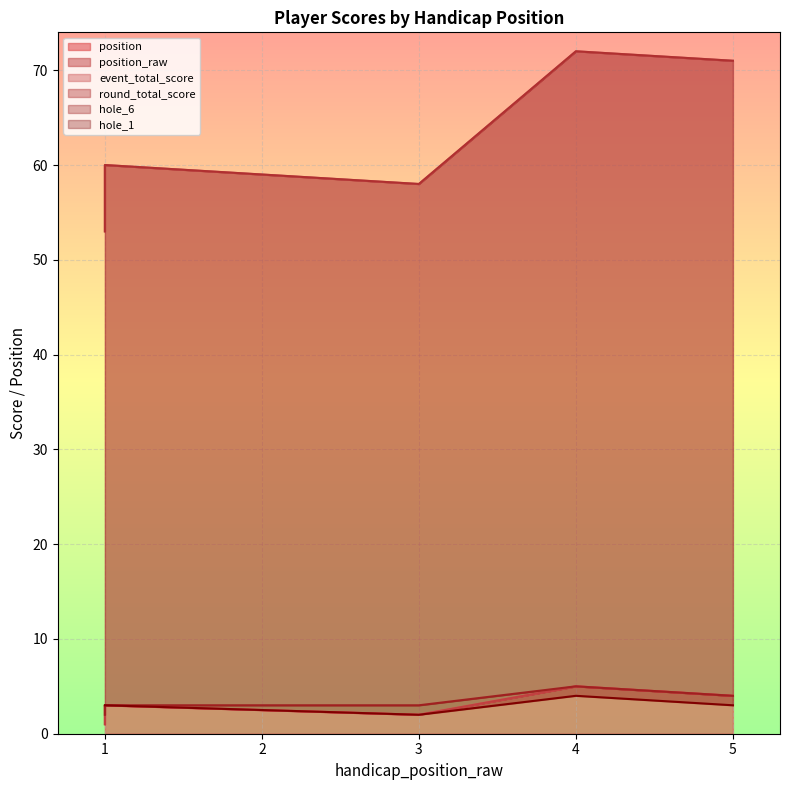

Rank the series at 1 from lowest to highest value.

position, position_raw, hole_6, hole_1, event_total_score, round_total_score